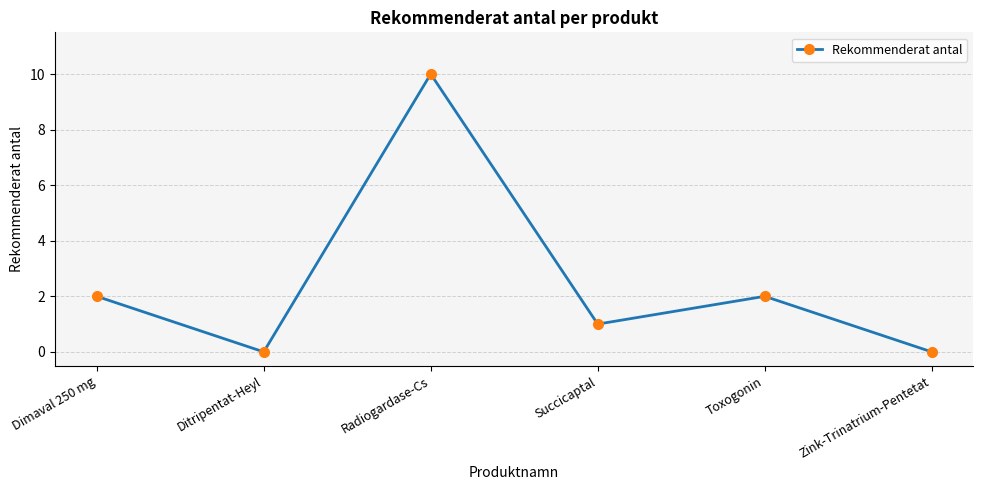

True or false: the data shows 6 at Ditripentat-Heyl.

False